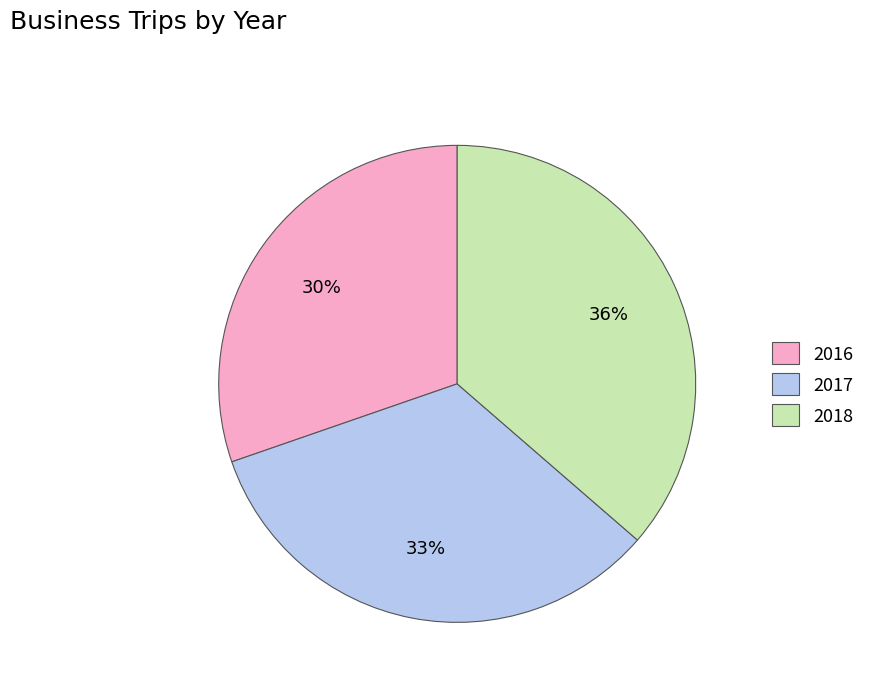

Does 2016 account for over 50% of the chart?

No